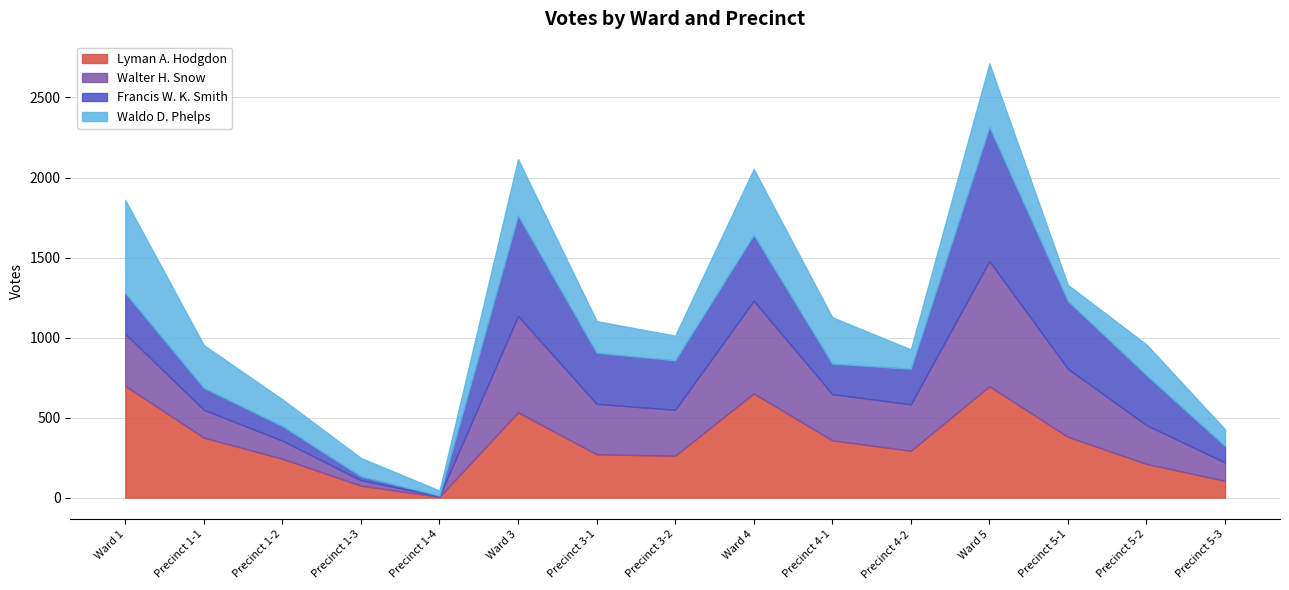

Which series ends up on top after the final intersection of Francis W. K. Smith and Waldo D. Phelps?

Waldo D. Phelps